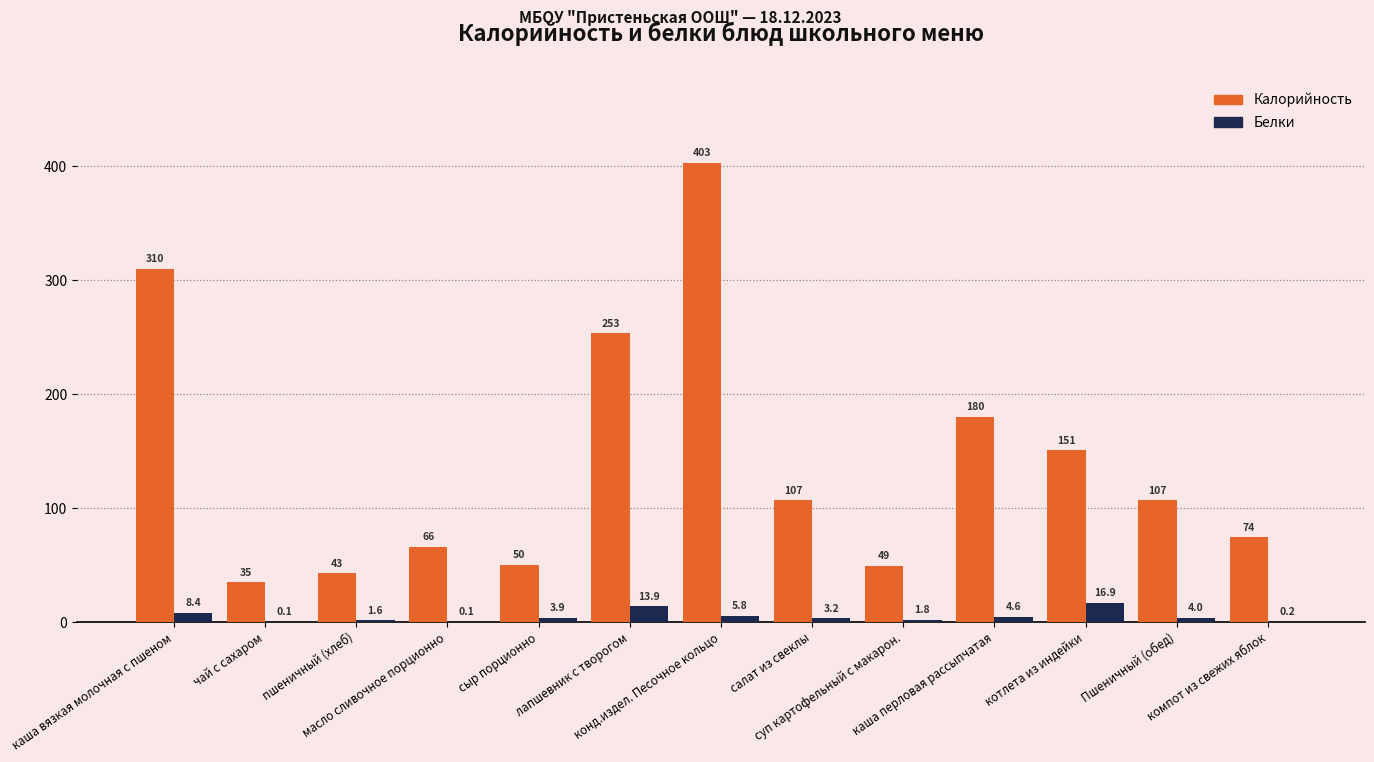

What is the maximum value for Калорийность?

402.8